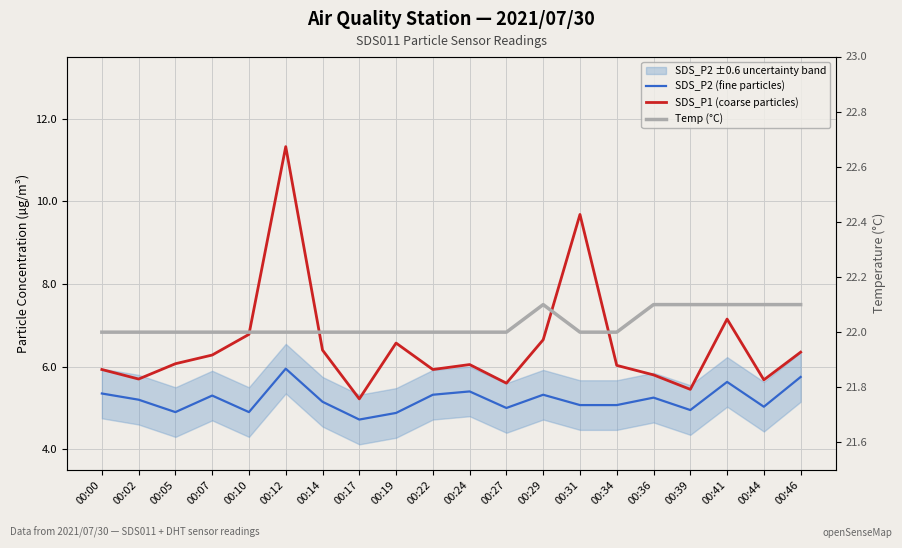

True or false: SDS_P2 (fine particles) and Temp (°C) intersect in this chart.

False